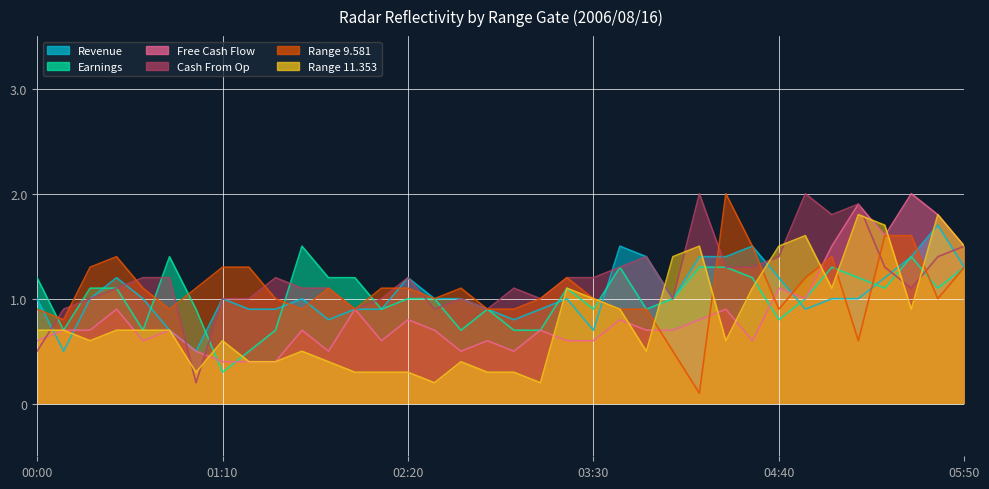

The 11.353 series shows 0.2 at 02:30. True or false?

True